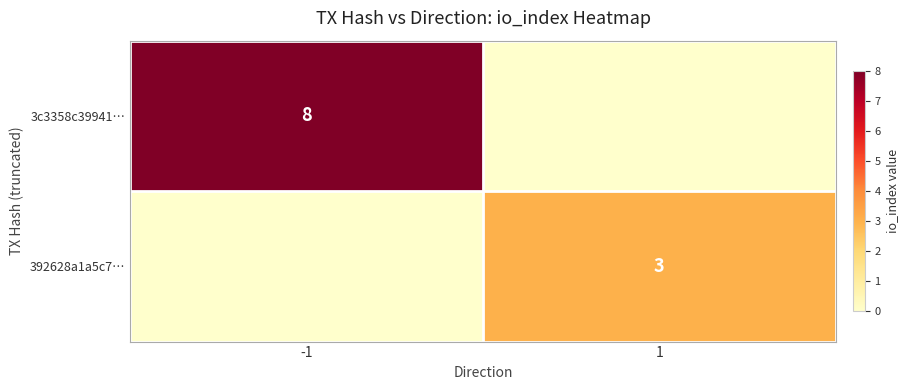

True or false: 3c3358c39941… has a value of 8 at -1.

True